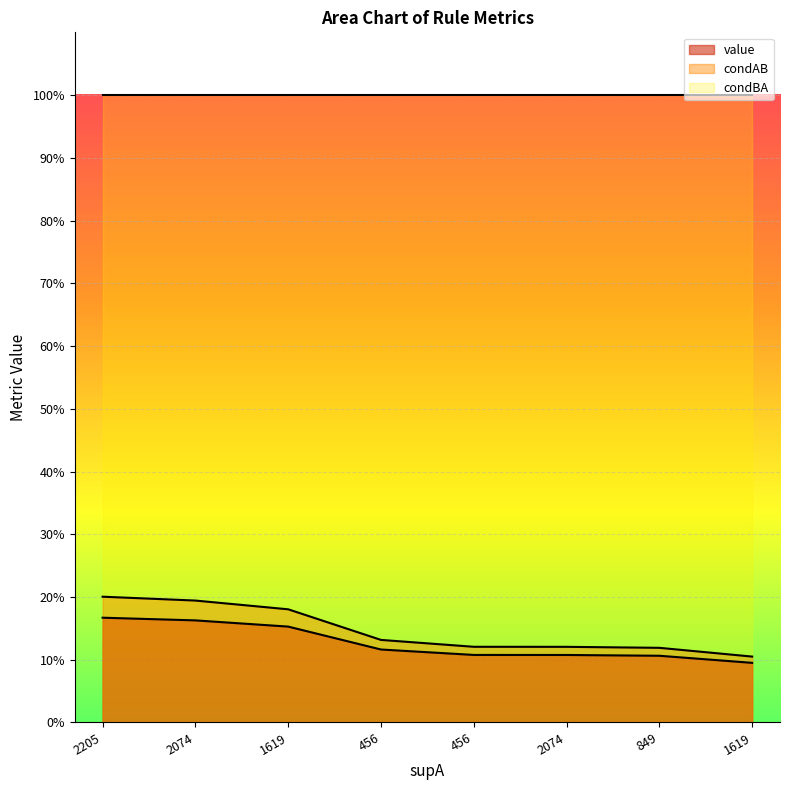

True or false: value and condAB cross at least once.

False